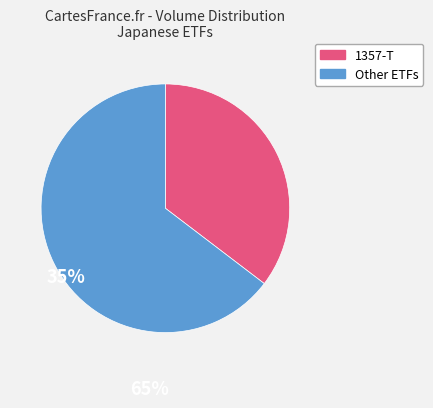

How many slices are in this pie chart?

2